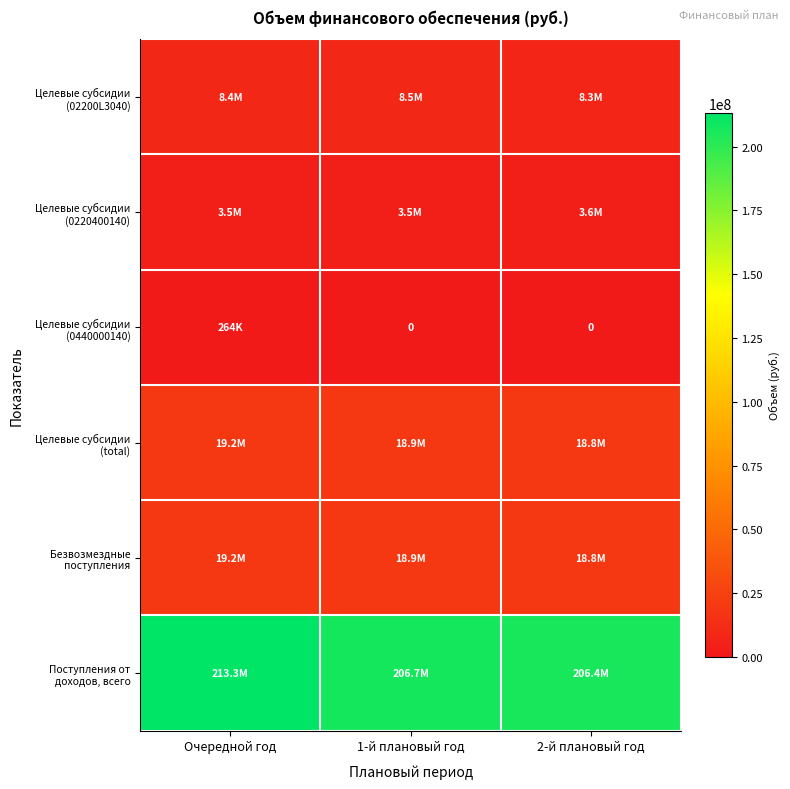

What is the sum of all Целевые субсидии (0220400140) values?

10635822.0